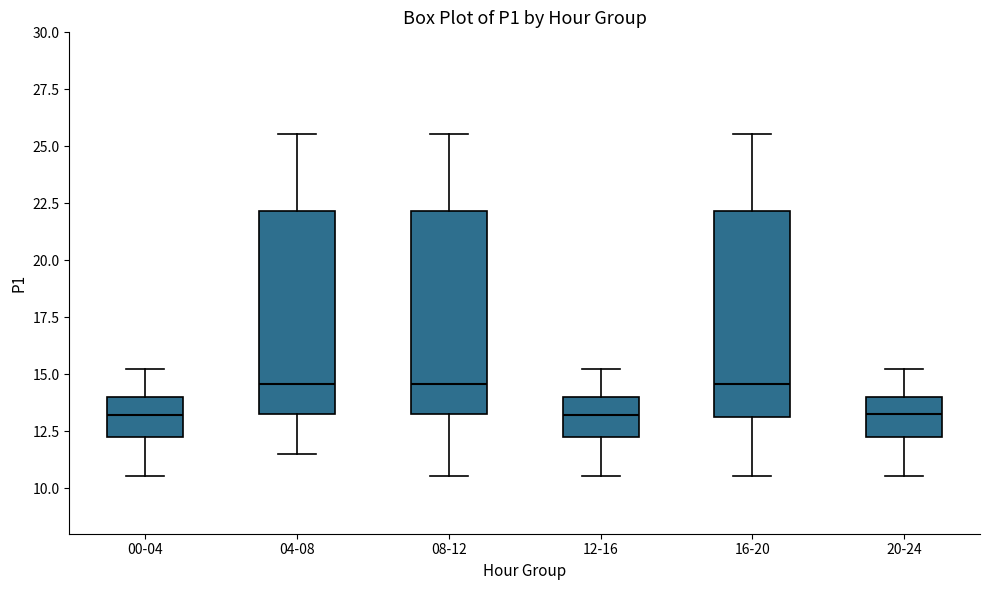

Where does the lower whisker of the box for 12-16 end on the y-axis? The values are not printed on the chart, so give them approximately, as read against the axis.

10.5